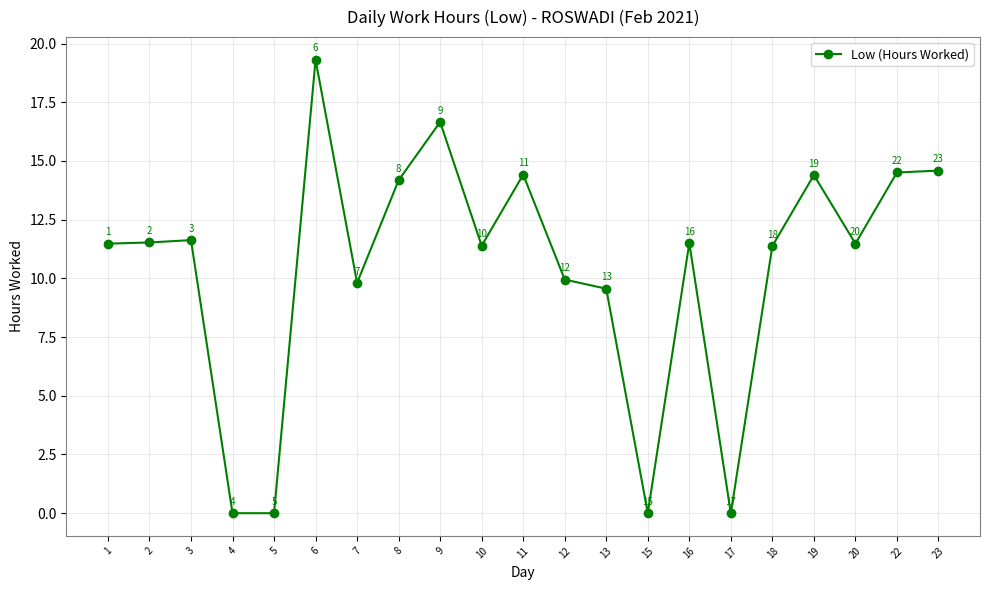

What is the ratio of the value at 11 to the value at 18?

1.3